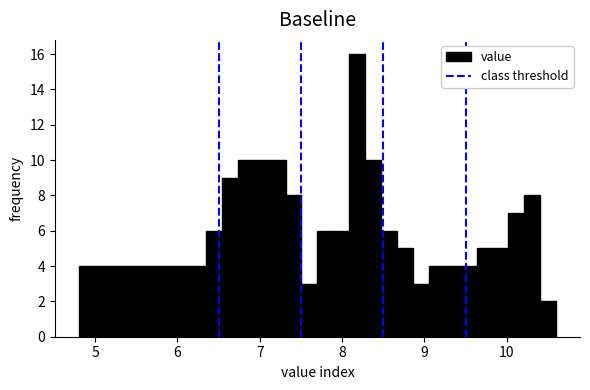

Around what value on the x-axis is the tallest bar? Give the approximate position of its centre, as read against the axis.

8.2